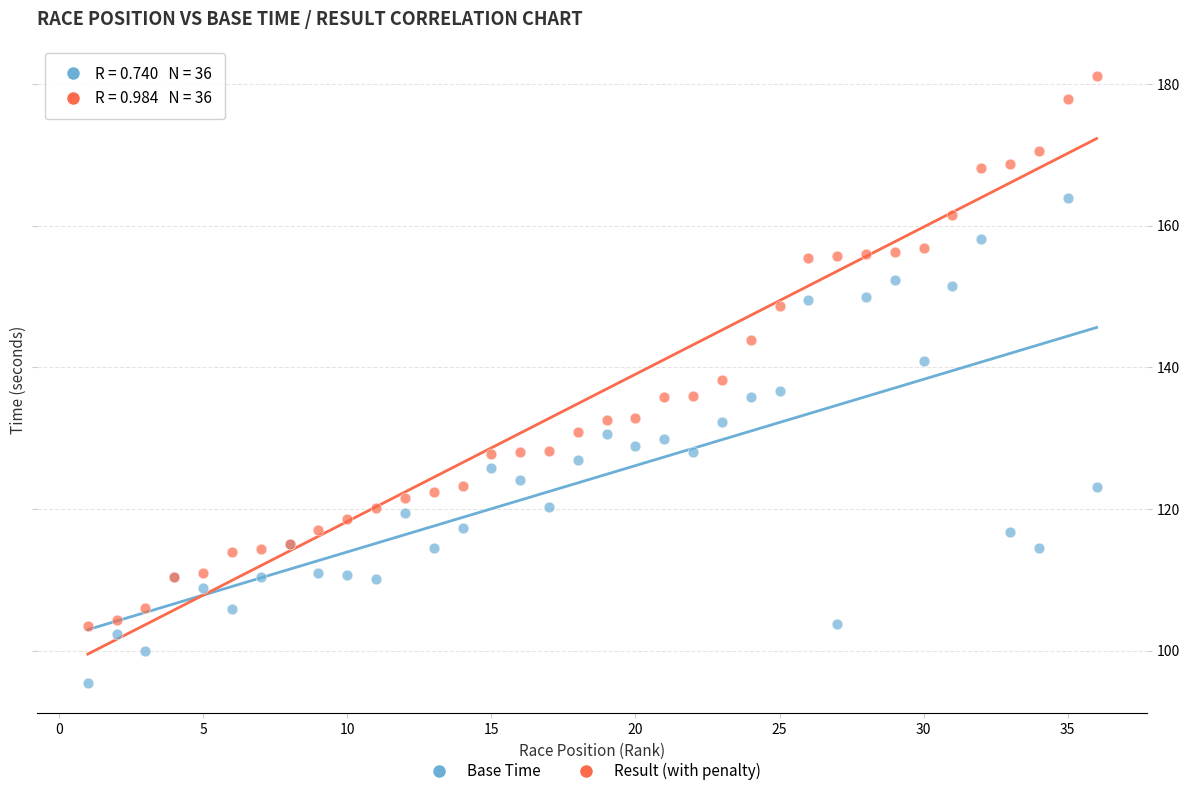

Which series has the widest spread of Y values?

Result (with penalty)